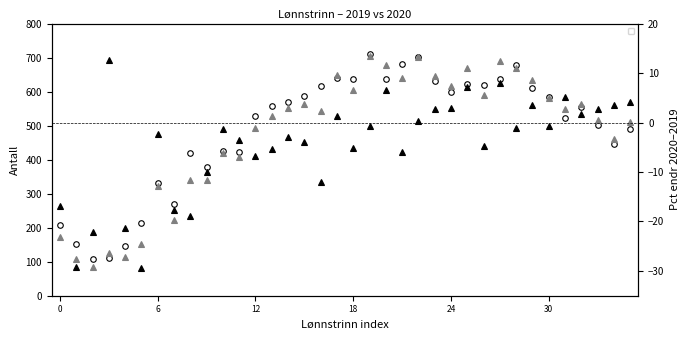

Which series has the widest spread of values?

_2020